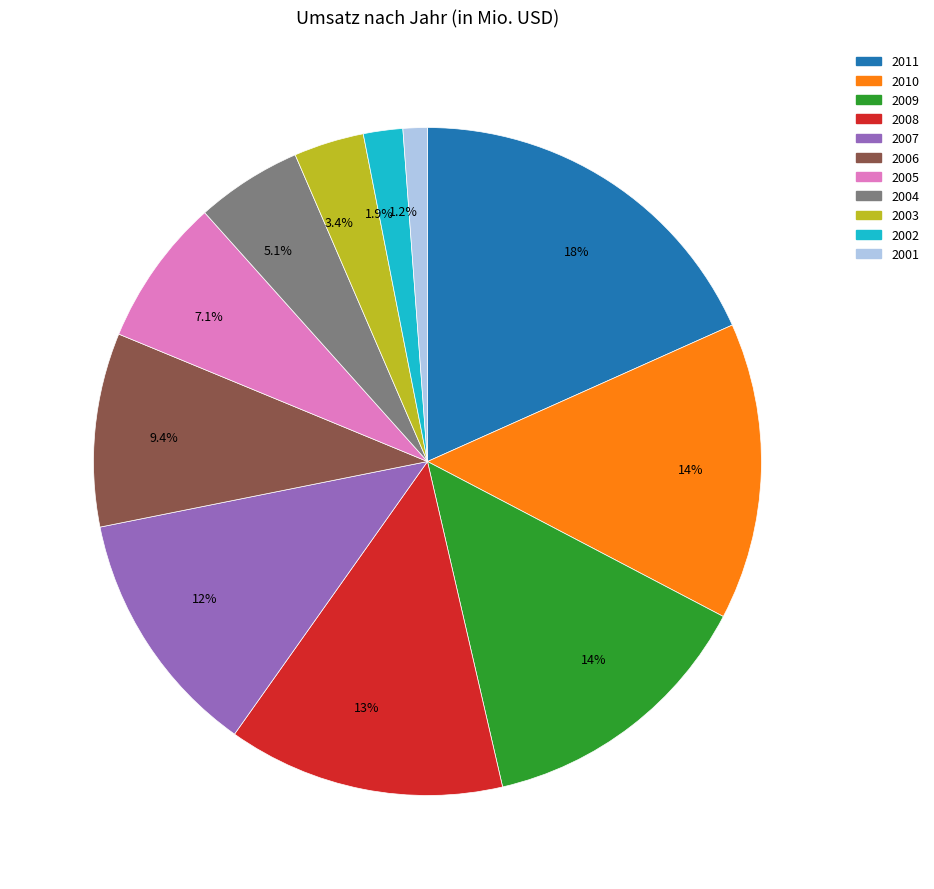

Does any single category account for the majority?

No